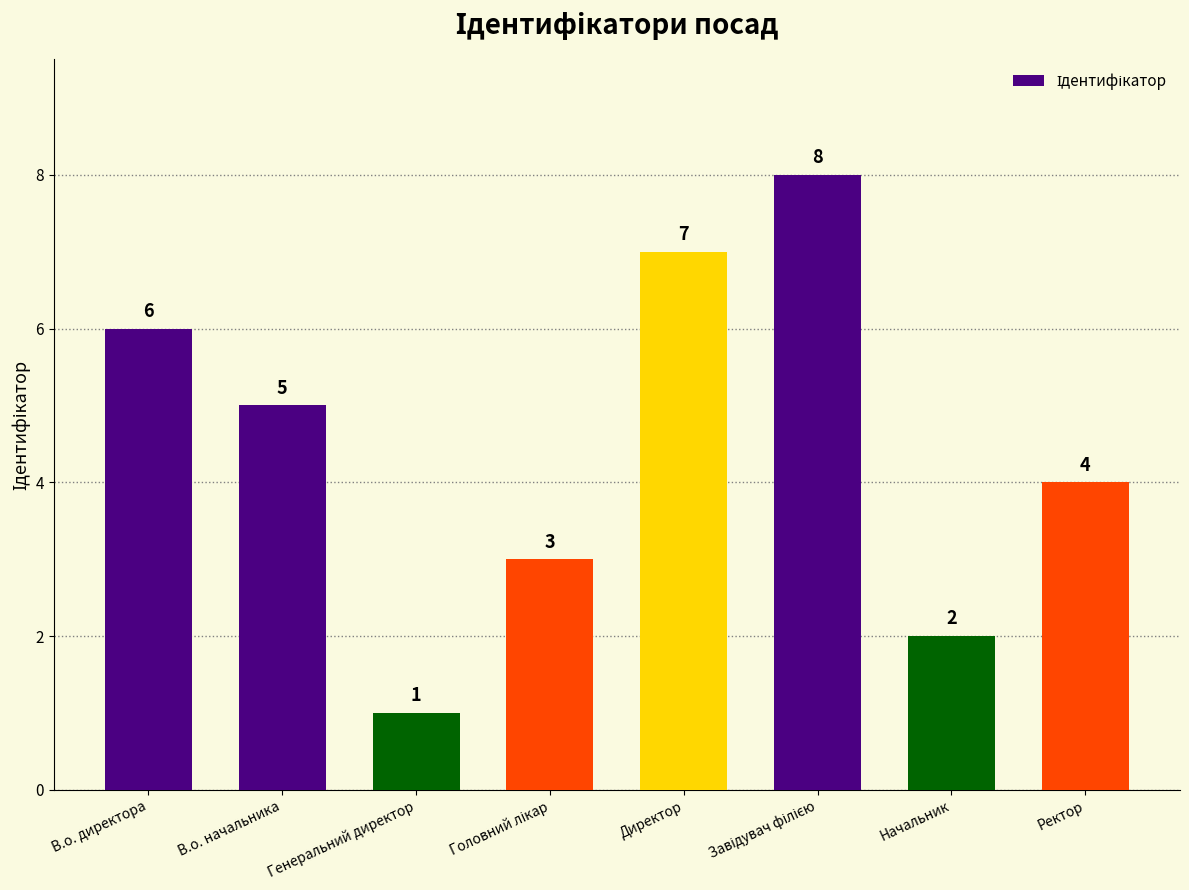

Where is the data nearest to the value 4?

Ректор